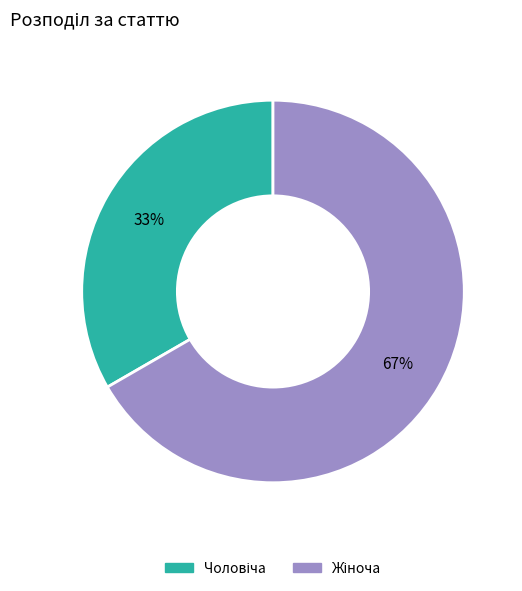

How many slices are in this pie chart?

2